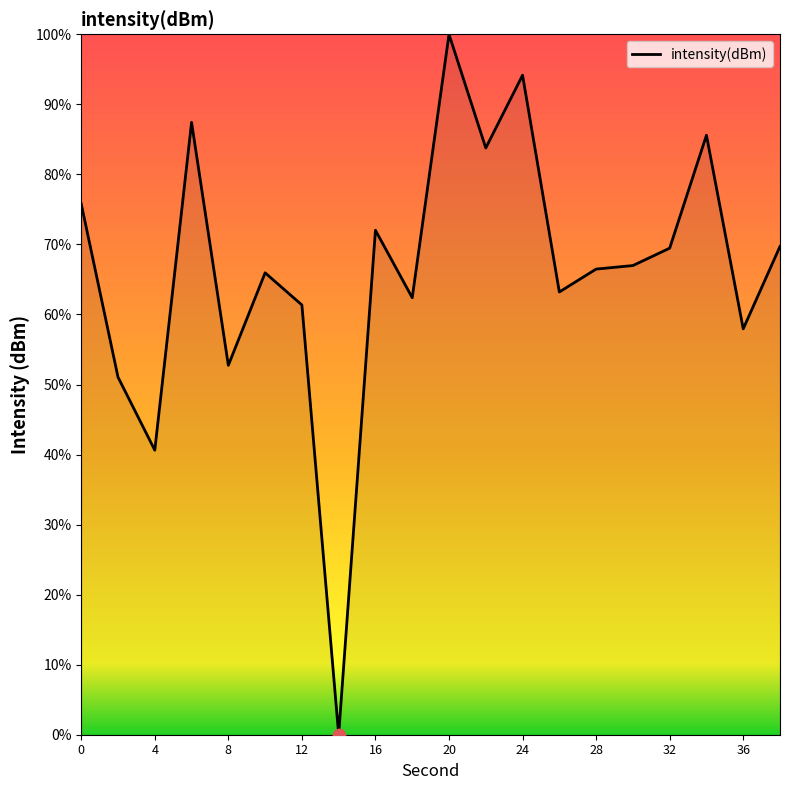

What is the greatest value displayed?

100.0